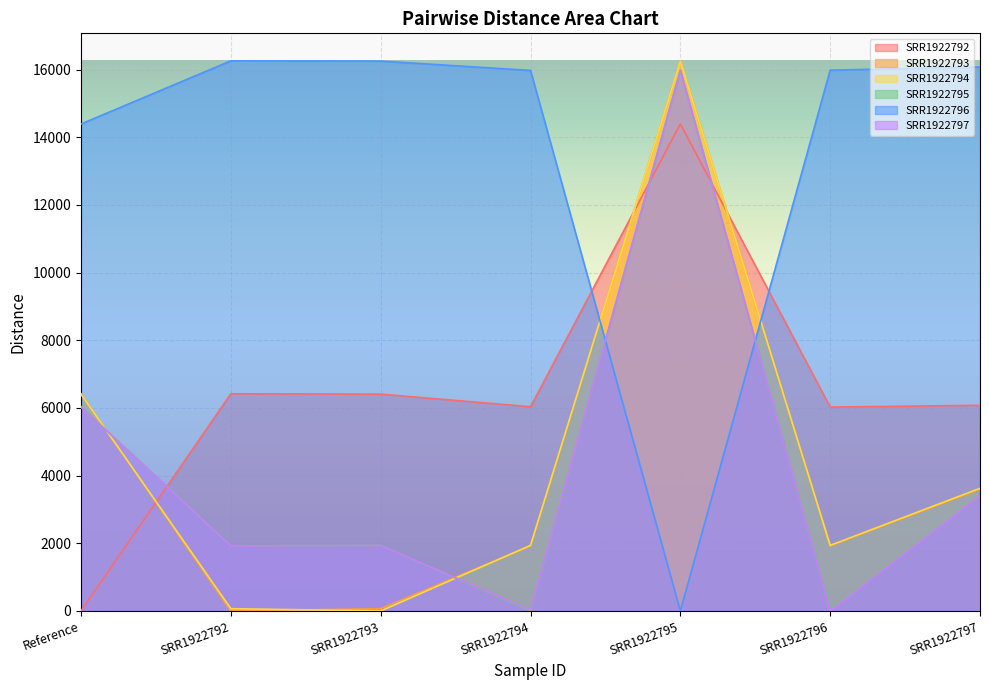

Reading right to left, extract all data points from this chart.

SRR1922792: 6079	6027	14394	6037	6409	6420	0
SRR1922793: 3601	1921	16260	1923	67	0	6420
SRR1922794: 3626	1938	16253	1938	0	67	6409
SRR1922795: 3404	28	15977	0	1938	1923	6037
SRR1922796: 16079	15985	0	15977	16253	16260	14394
SRR1922797: 3402	0	15985	28	1938	1921	6027